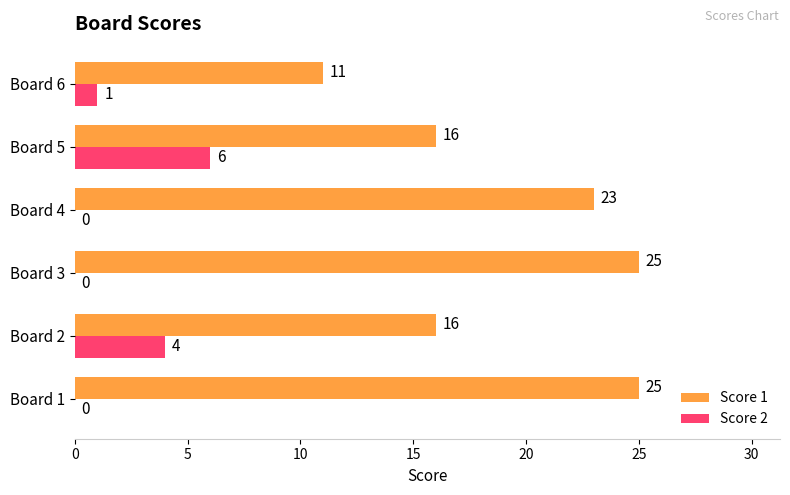

What is the sum of all Score 1 values?

116